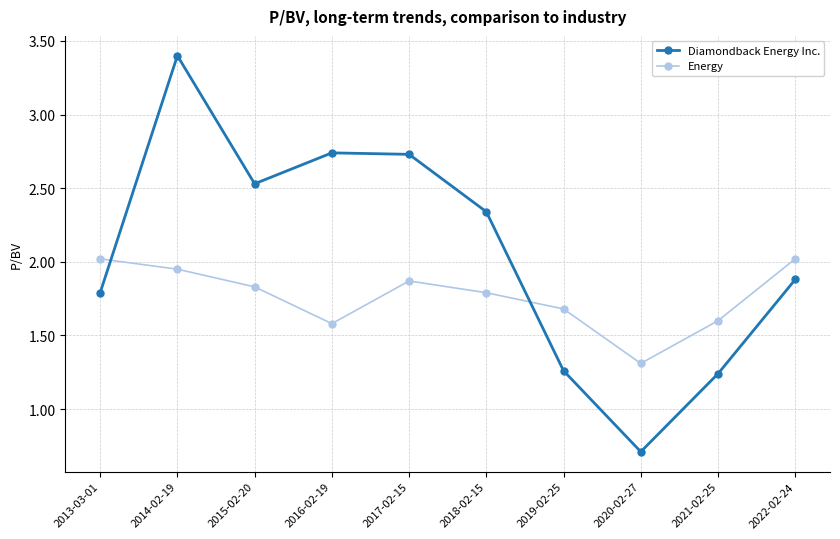

How many interior local valleys does the Diamondback Energy Inc. series have?

2